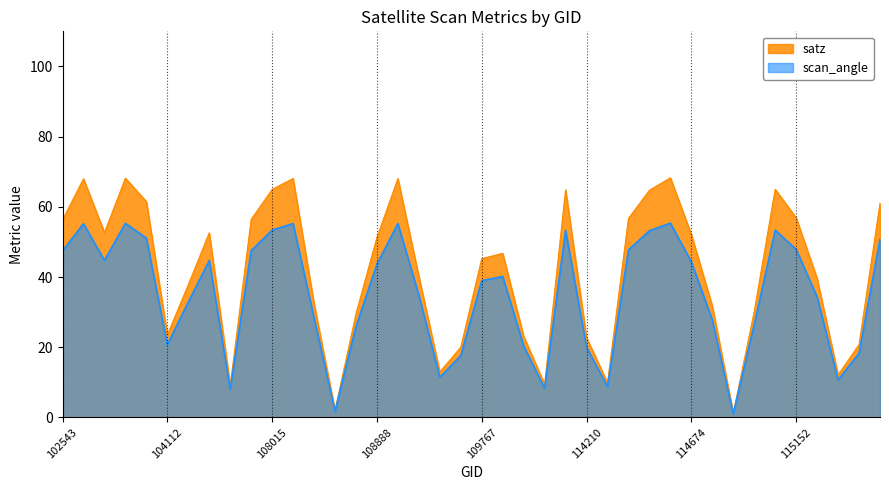

Read the scan_angle value at 109595.

17.6